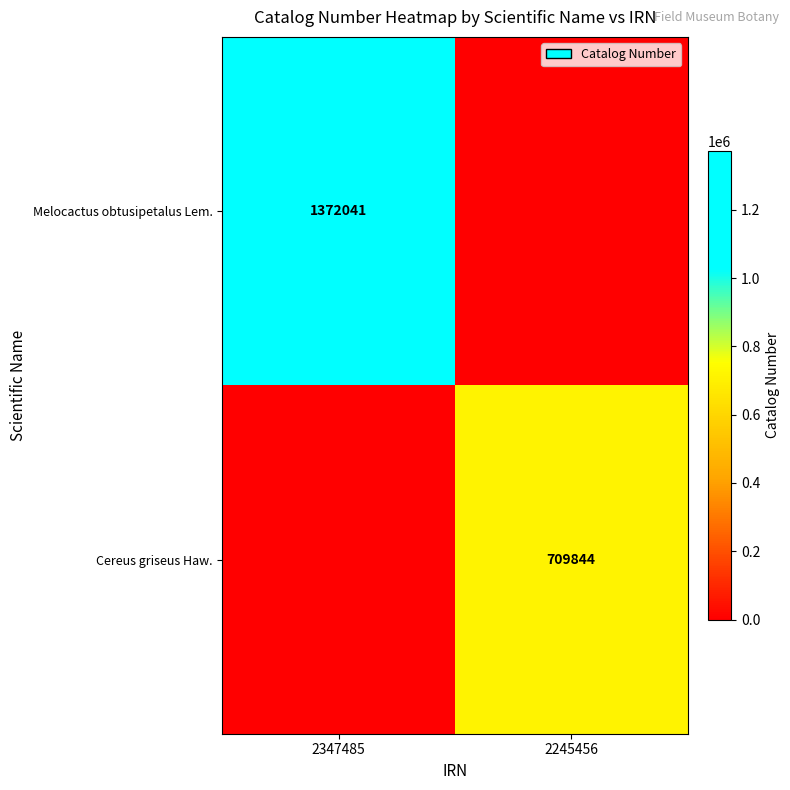

Is it true that Melocactus obtusipetalus Lem. equals 585567 at 2347485?

False